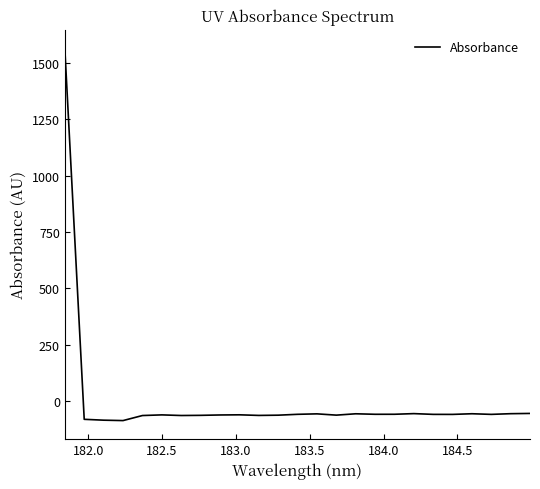

What is the maximum value shown in the chart?

1564.4